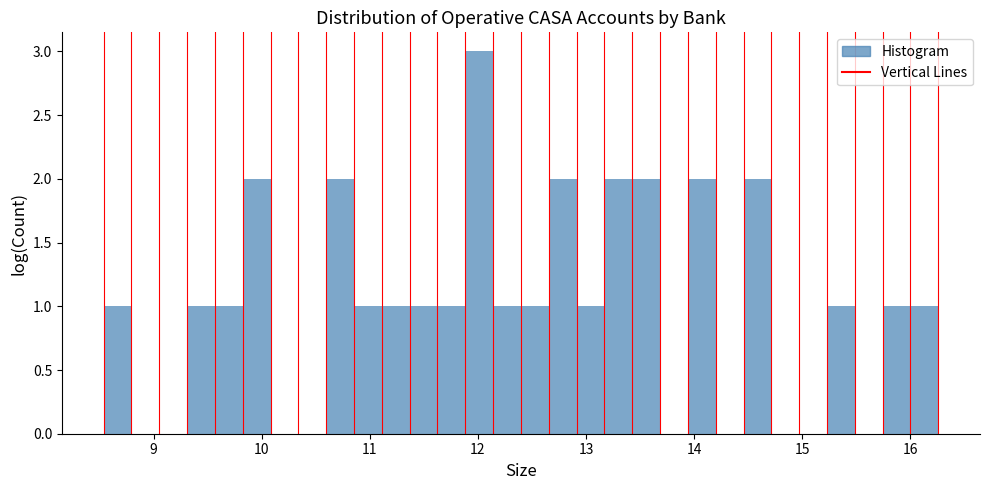

Around what value on the x-axis is the tallest bar? Give the approximate position of its centre, as read against the axis.

12.0